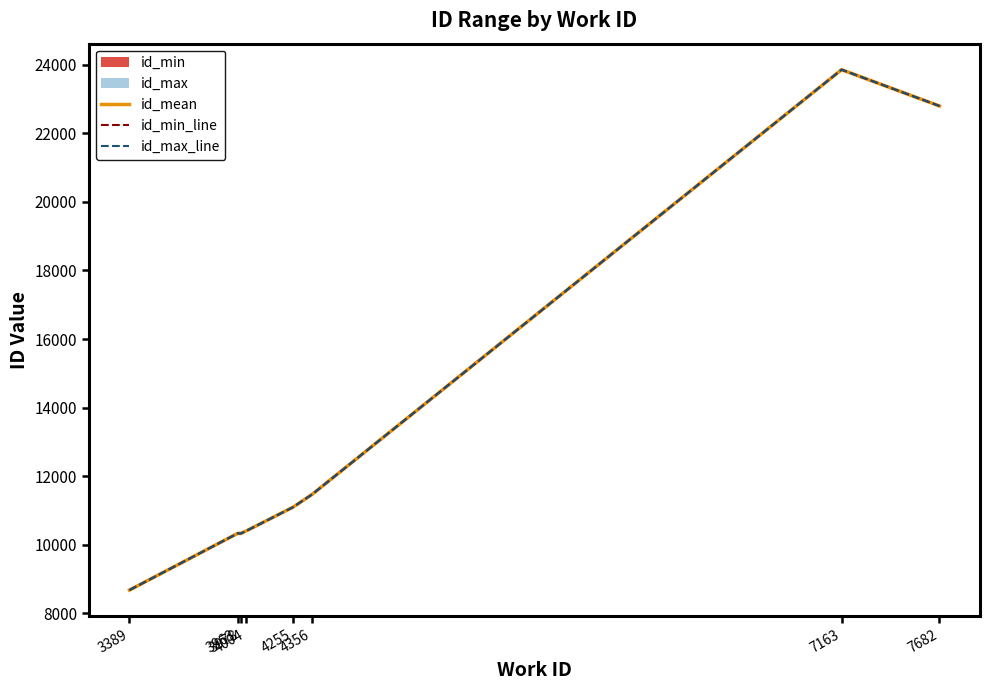

What is the total value across all series at 7163?

71586.0